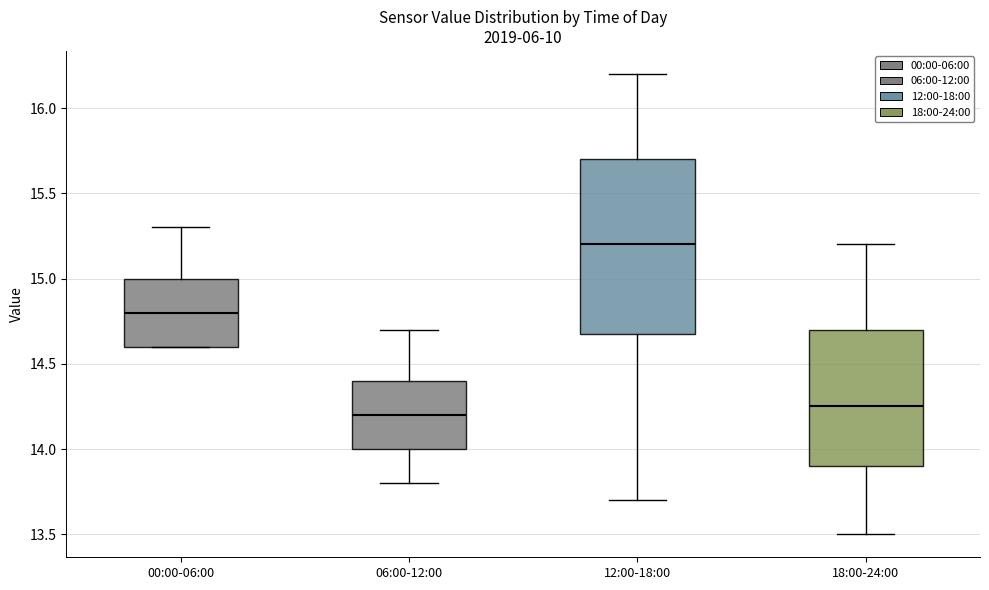

Reading left to right, transcribe this box plot: for each box, give where its median line is, the range the box spans, and where its two whiskers end, as read against the y-axis. The values are not printed on the chart, so give them approximately, as read against the axis.

00:00-06:00: median 14.80, box 14.60 to 15.00, whiskers 14.60 to 15.30
06:00-12:00: median 14.20, box 14.00 to 14.40, whiskers 13.80 to 14.70
12:00-18:00: median 15.20, box 14.70 to 15.70, whiskers 13.70 to 16.20
18:00-24:00: median 14.25, box 13.90 to 14.70, whiskers 13.50 to 15.20